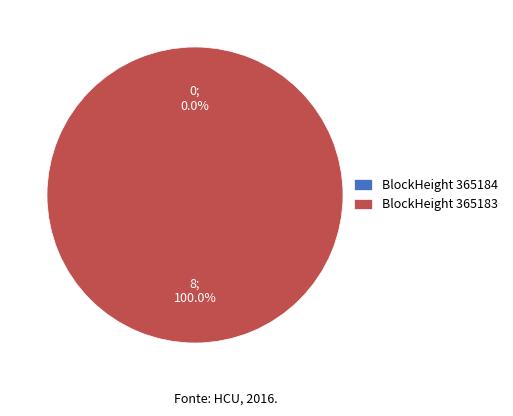

Is there any slice that represents more than half of the pie?

Yes